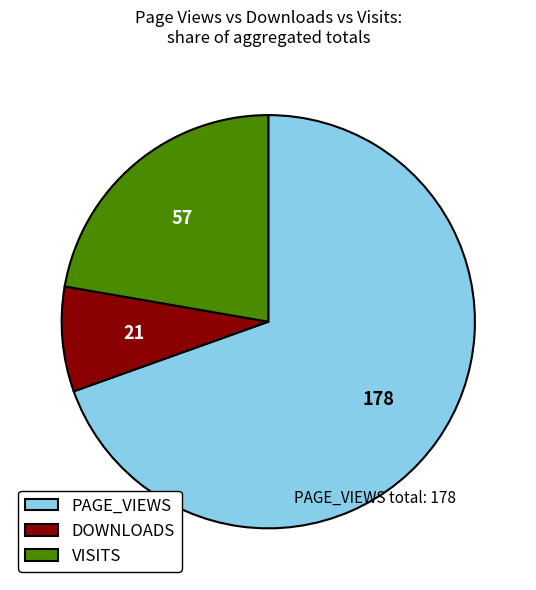

Is it true that DOWNLOADS is 8% of the pie?

True